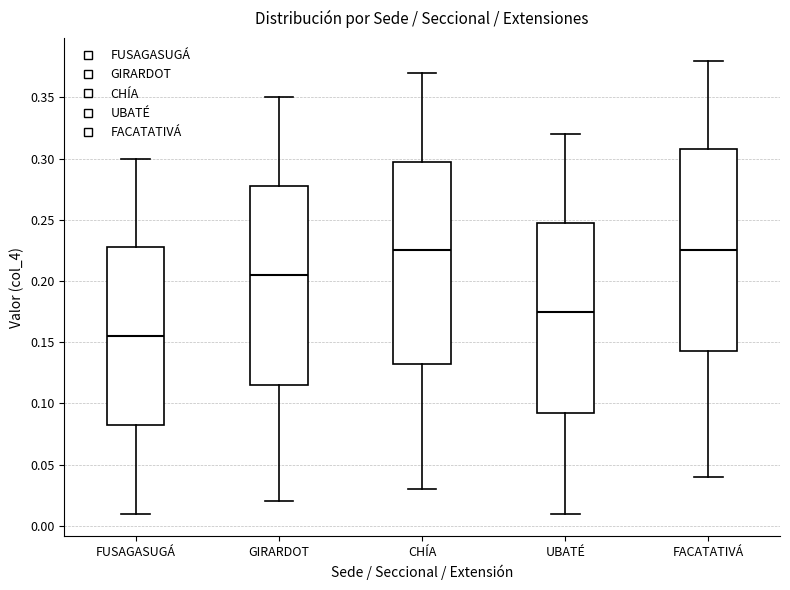

Where does the median line of the box for FACATATIVÁ sit on the y-axis? The values are not printed on the chart, so give them approximately, as read against the axis.

0.225